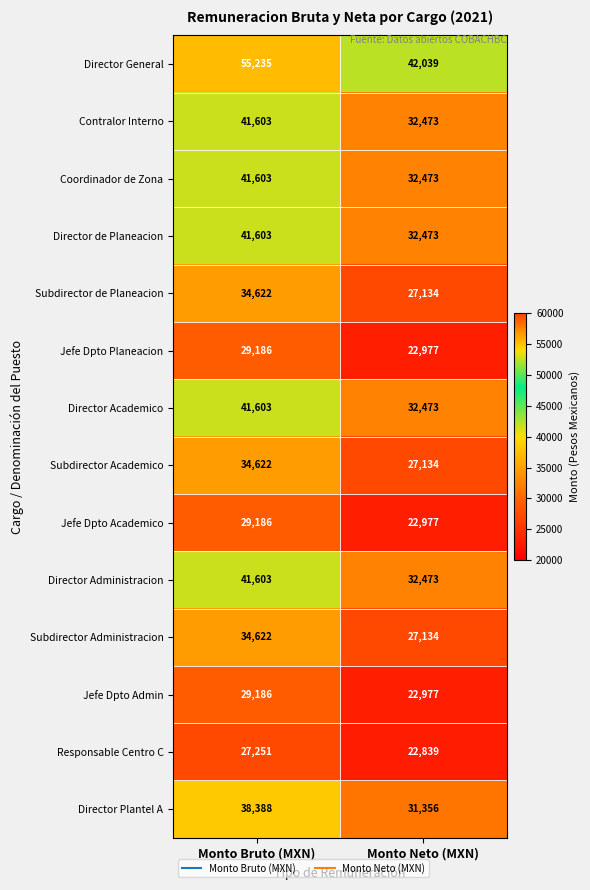

What is the minimum value shown in the chart?

22839